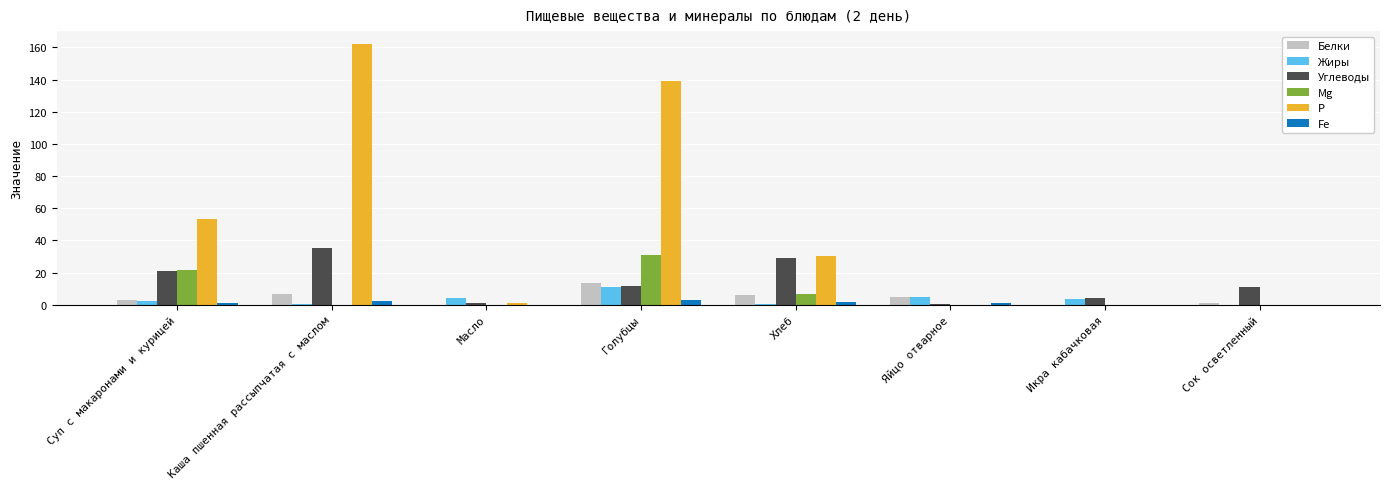

How many categories are shown in the chart?

8